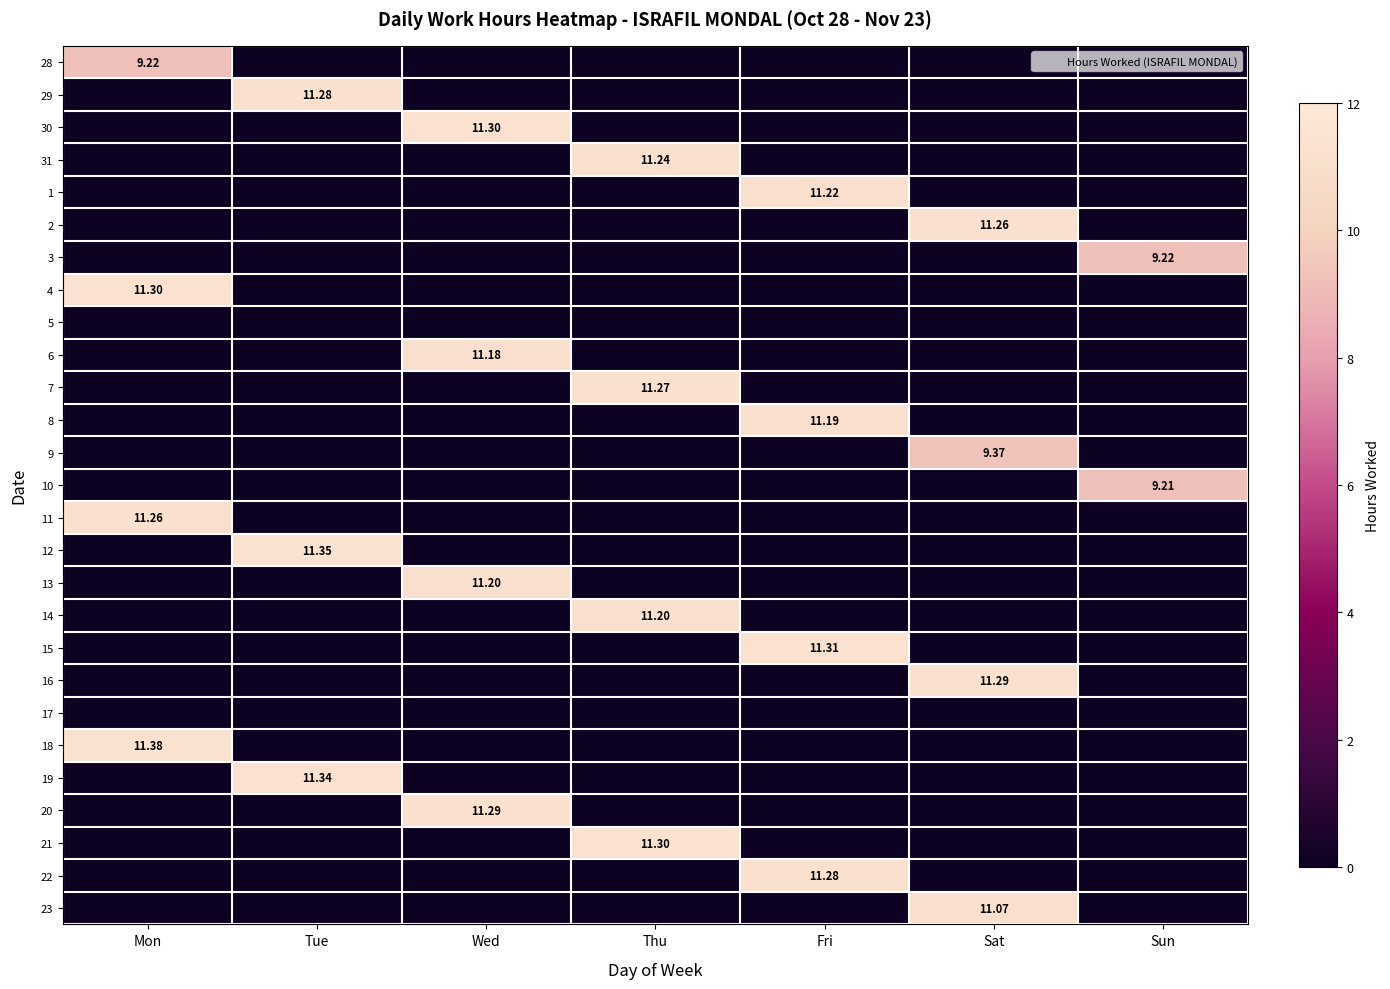

What is the average value of the 12 series?

1.6